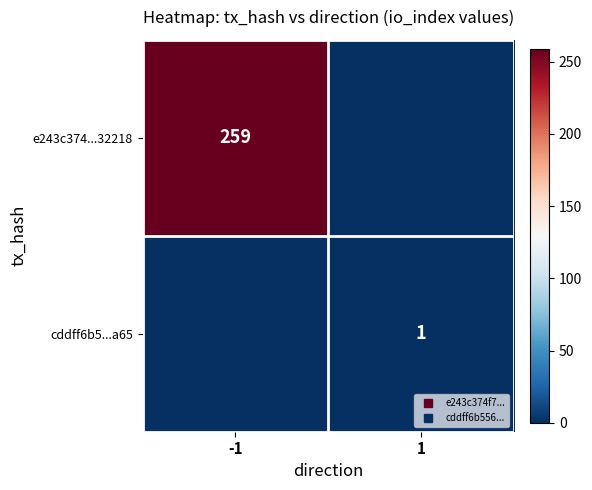

How many positive values does the e243c374...32218 series have?

1